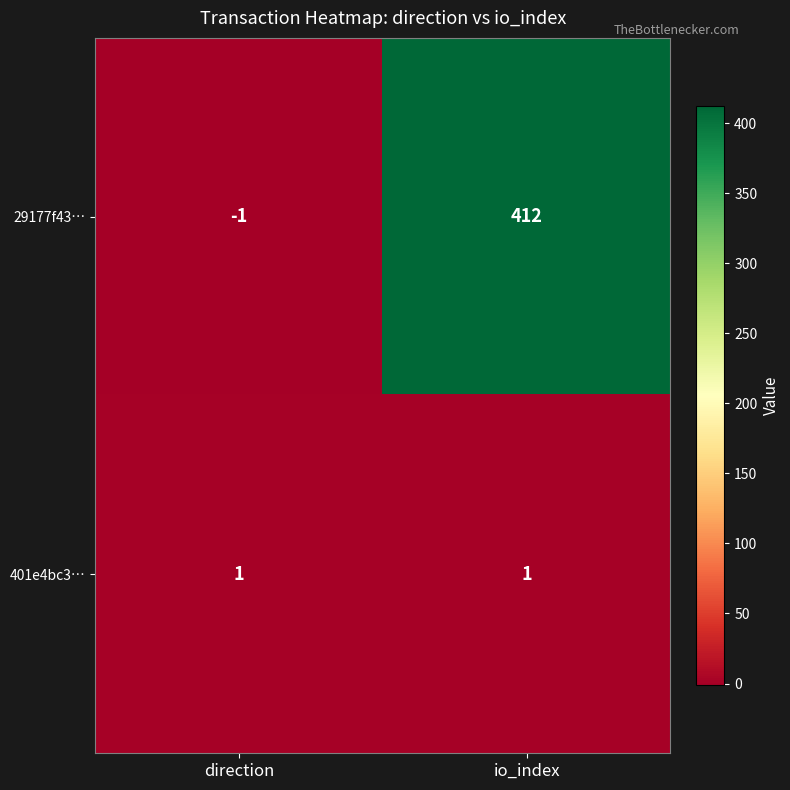

Which series changed the most between direction and io_index?

29177f43…